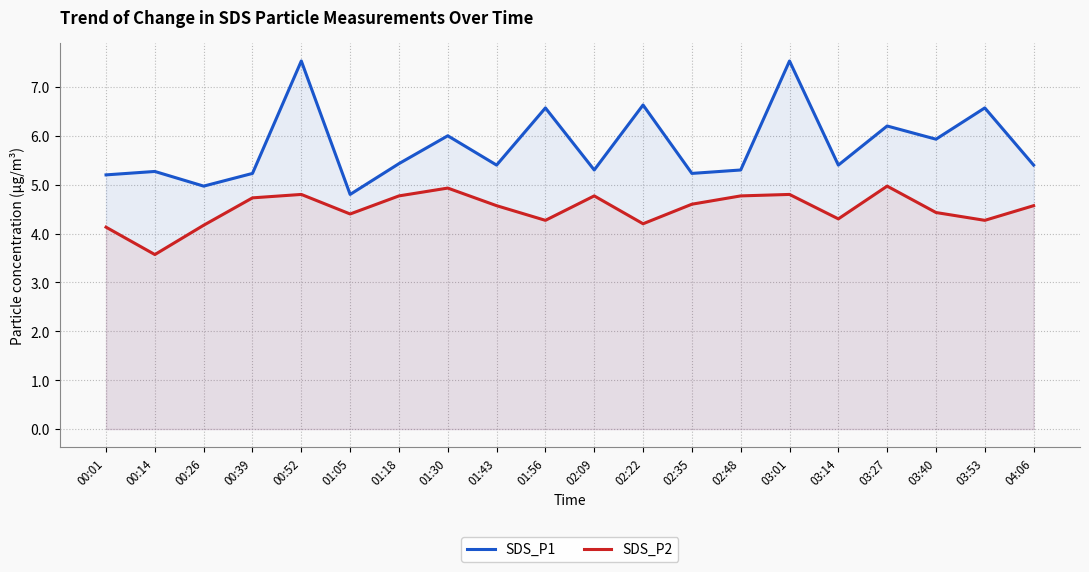

What position from the right is 02:35?

8